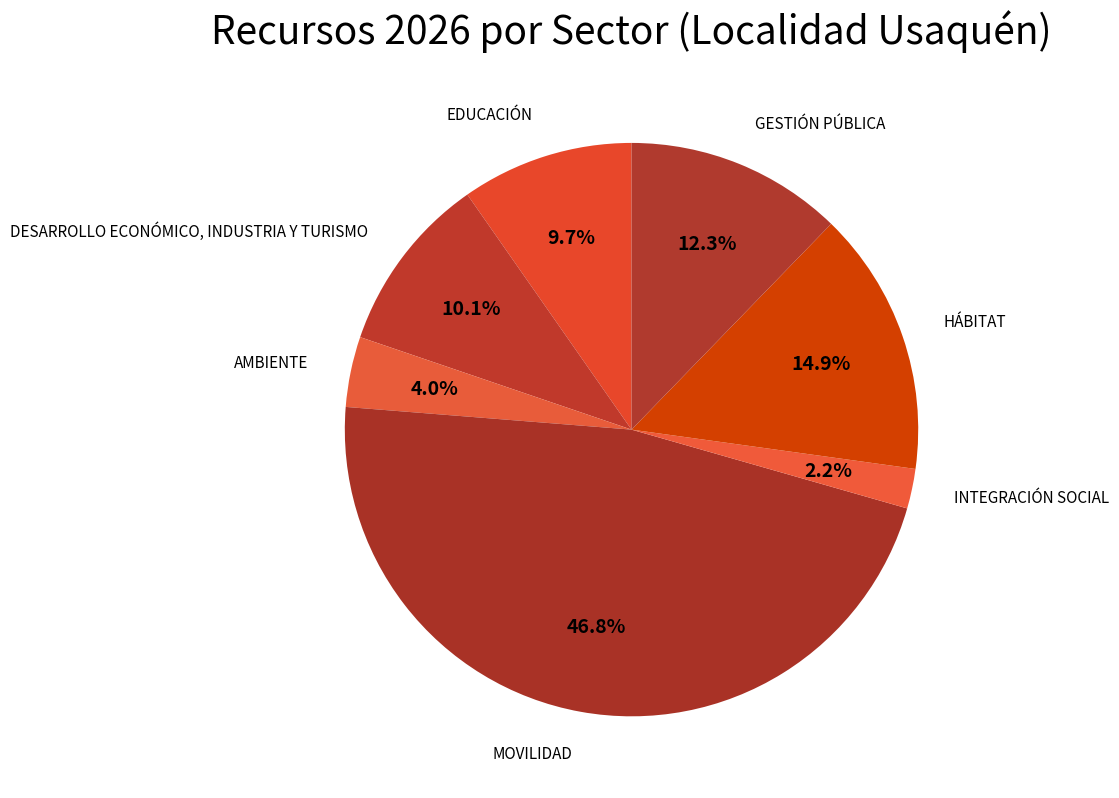

To the nearest percent, what portion does INTEGRACIÓN SOCIAL represent?

2%